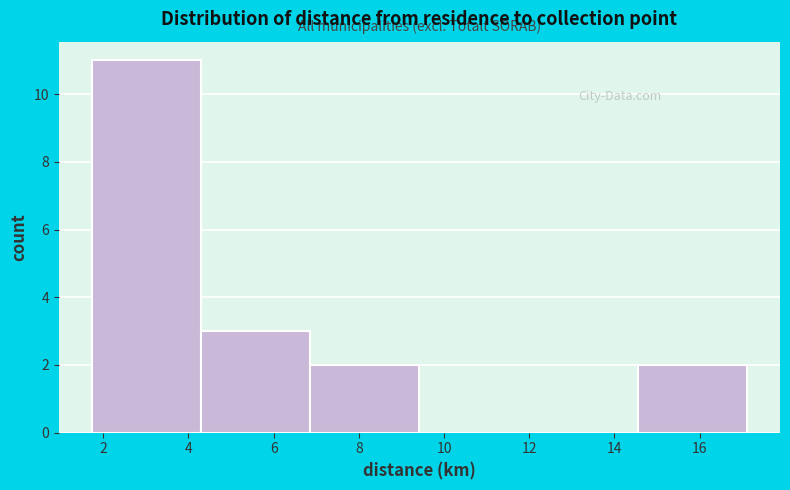

Reading left to right, list every bar in this chart as the range it spans on the x-axis followed by its height. Neither the bar edges nor the heights are printed on the chart, so give them approximately, as read against the axes.

1.8 to 4.2: 11
4.2 to 6.8: 3
6.8 to 9.4: 2
9.4 to 12.0: 0
12.0 to 14.6: 0
14.6 to 17.2: 2